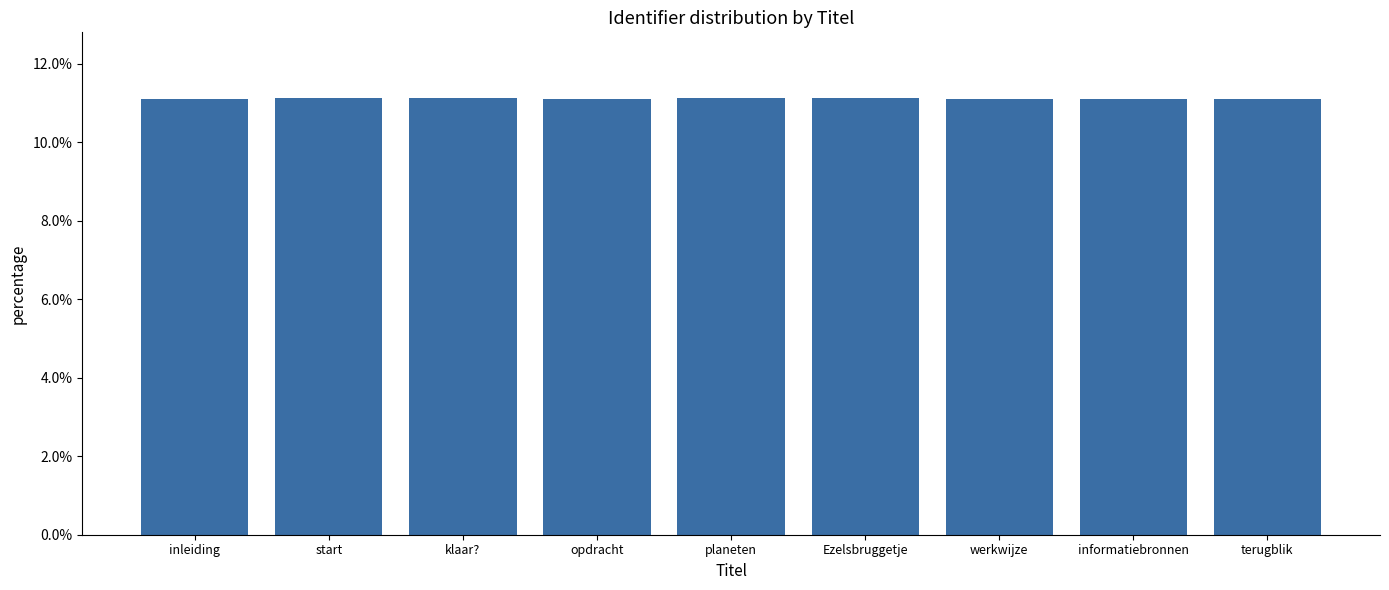

How many distinct data groups are displayed?

1